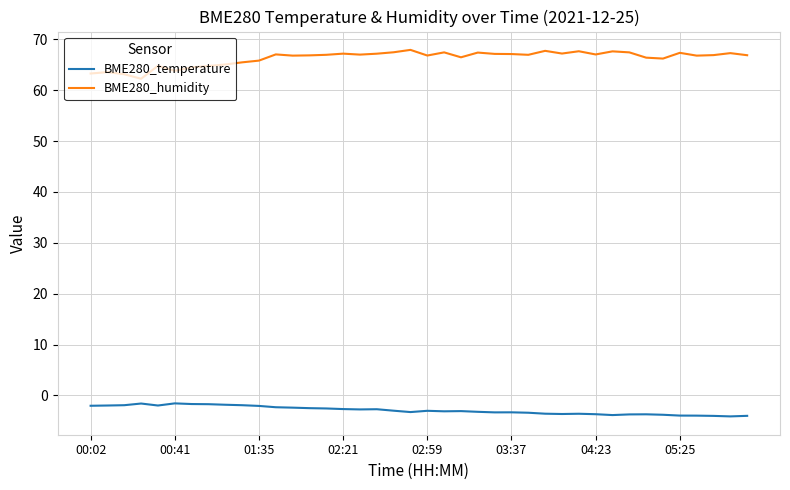

Rank the series by their average value, from lowest to highest.

BME280_temperature, BME280_humidity